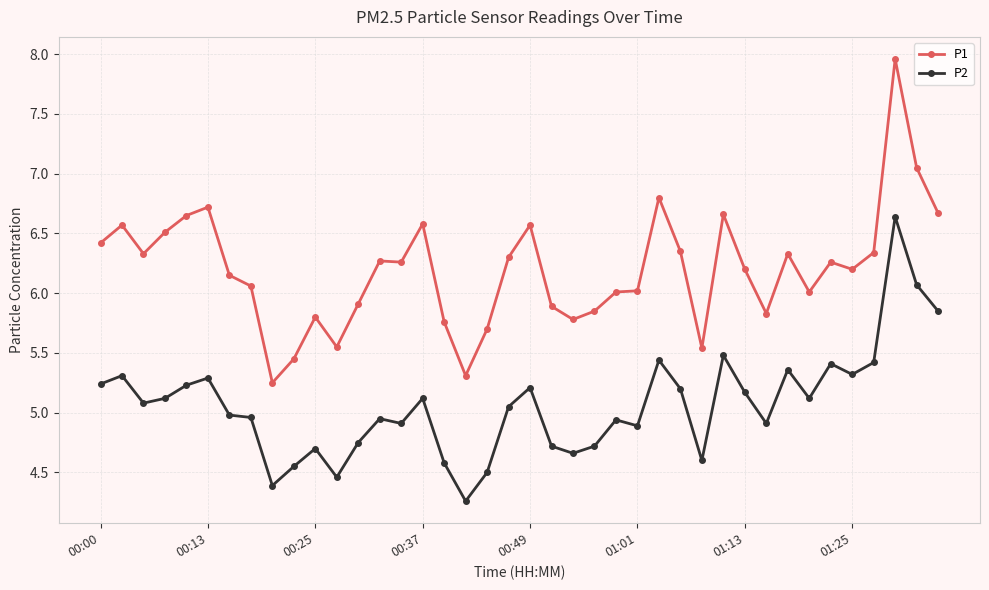

True or false: P2 and P1 intersect in this chart.

False